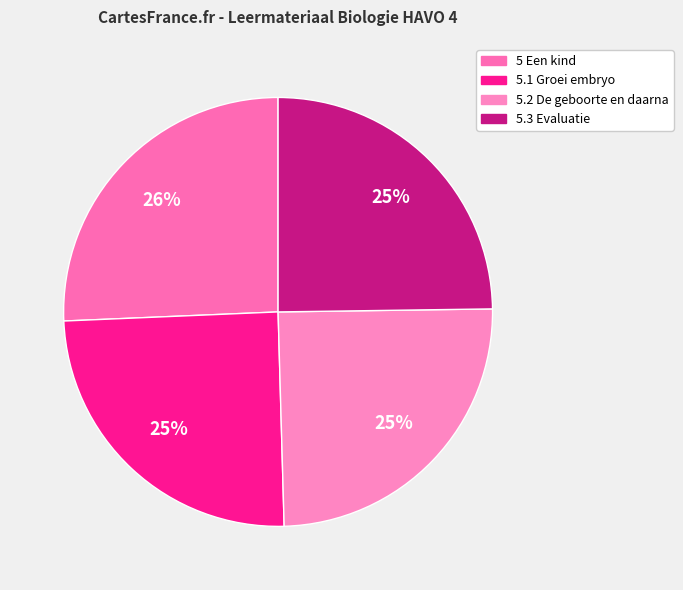

To the nearest percent, what portion does 5.2 De geboorte en daarna represent?

25%